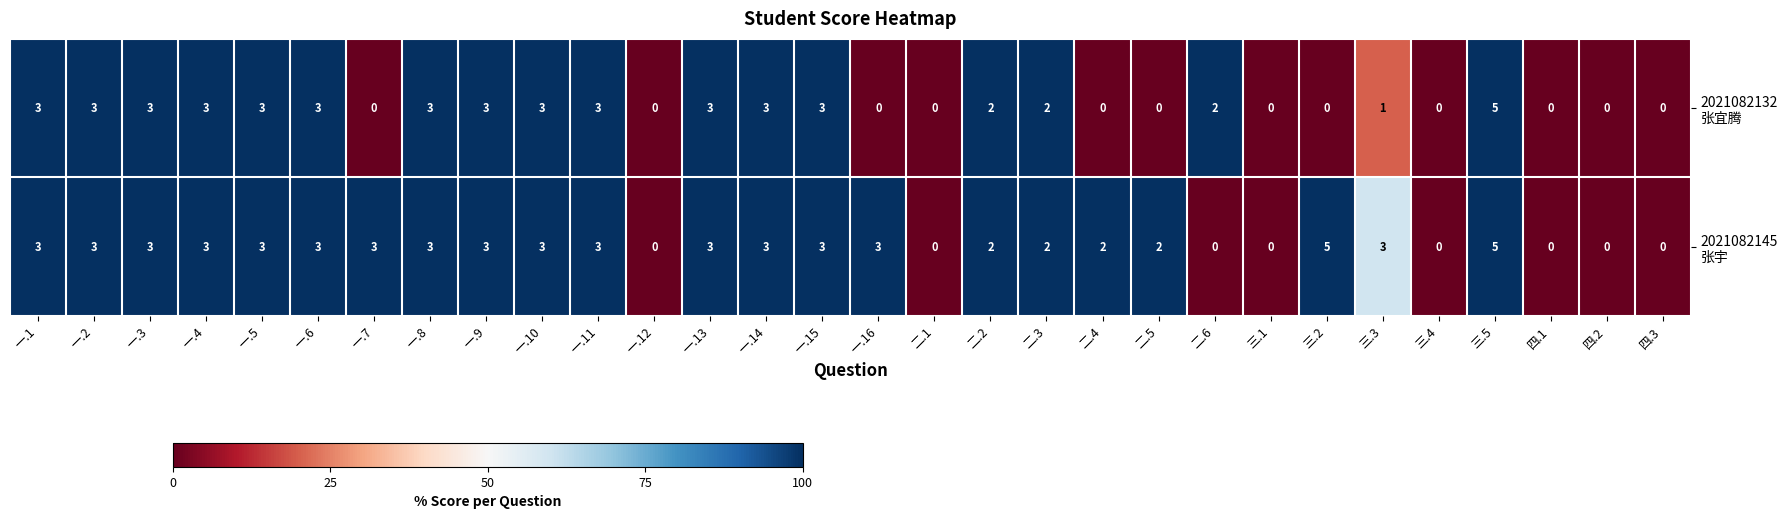

At which category is the sum across all series the highest?

三.5